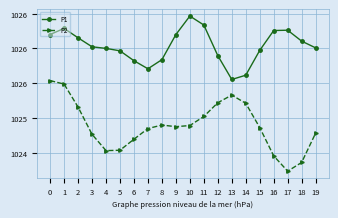

Reading left to right, extract all data points from this chart.

P1: 1026.2	1026.3	1026.2	1026.0	1026.0	1026.0	1025.8	1025.7	1025.8	1026.2	1026.5	1026.3	1025.9	1025.6	1025.6	1026.0	1026.3	1026.3	1026.1	1026.0
P2: 1025.5	1025.5	1025.2	1024.8	1024.5	1024.5	1024.7	1024.8	1024.9	1024.9	1024.9	1025.0	1025.2	1025.3	1025.2	1024.9	1024.5	1024.2	1024.4	1024.8